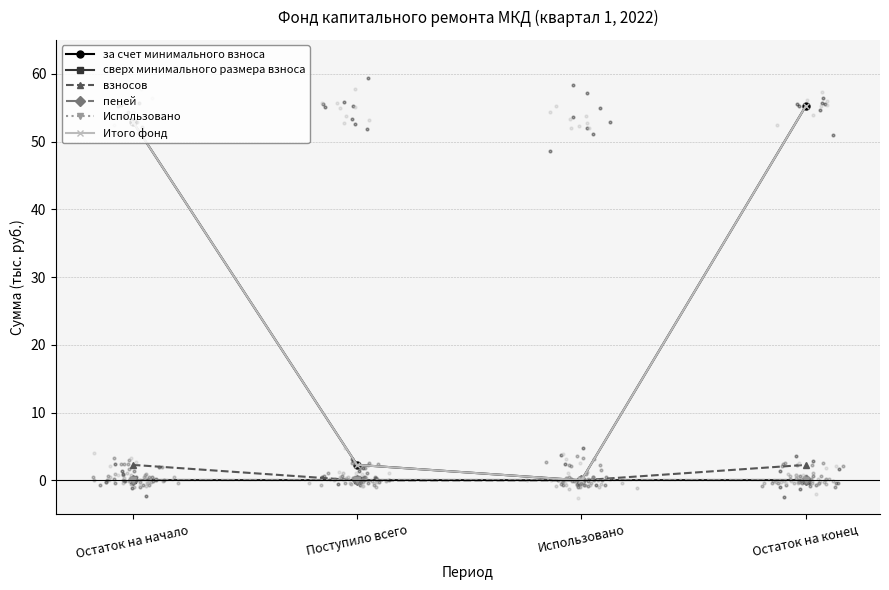

Is the value of пеней at Остаток на конец greater than the value of взносов at Поступило всего?

No